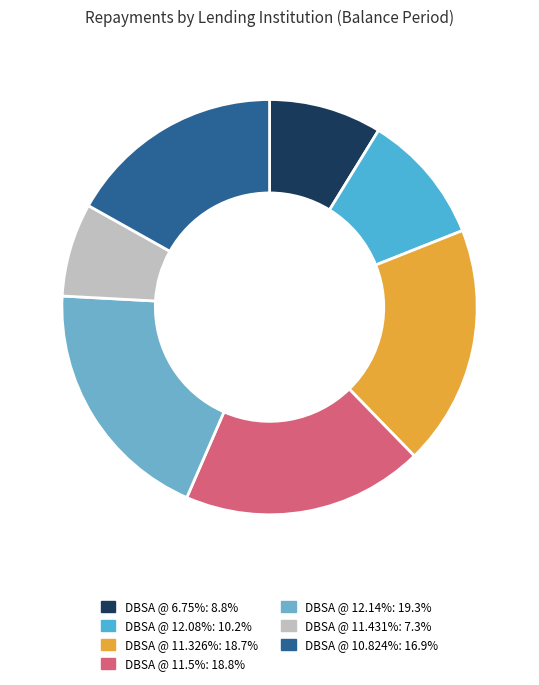

Count the number of slices in the pie.

7